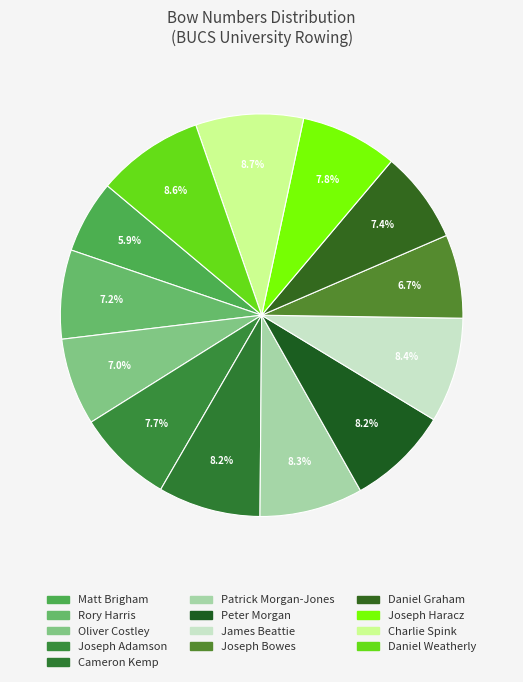

Does Cameron Kemp account for over 50% of the chart?

No